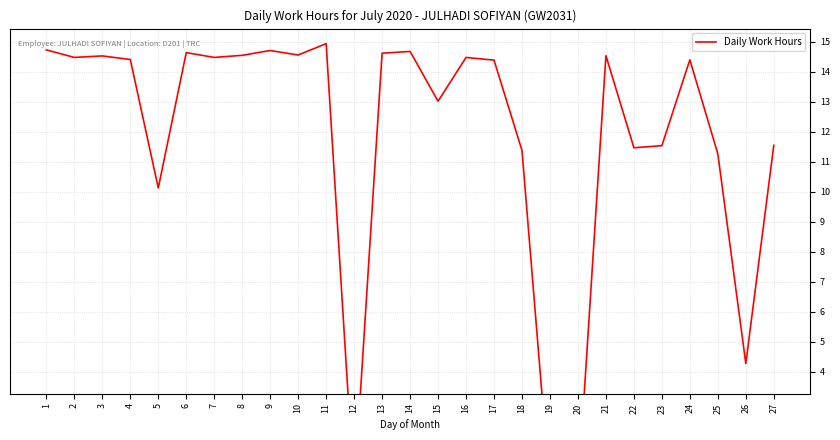

Read the value at 13.

14.6